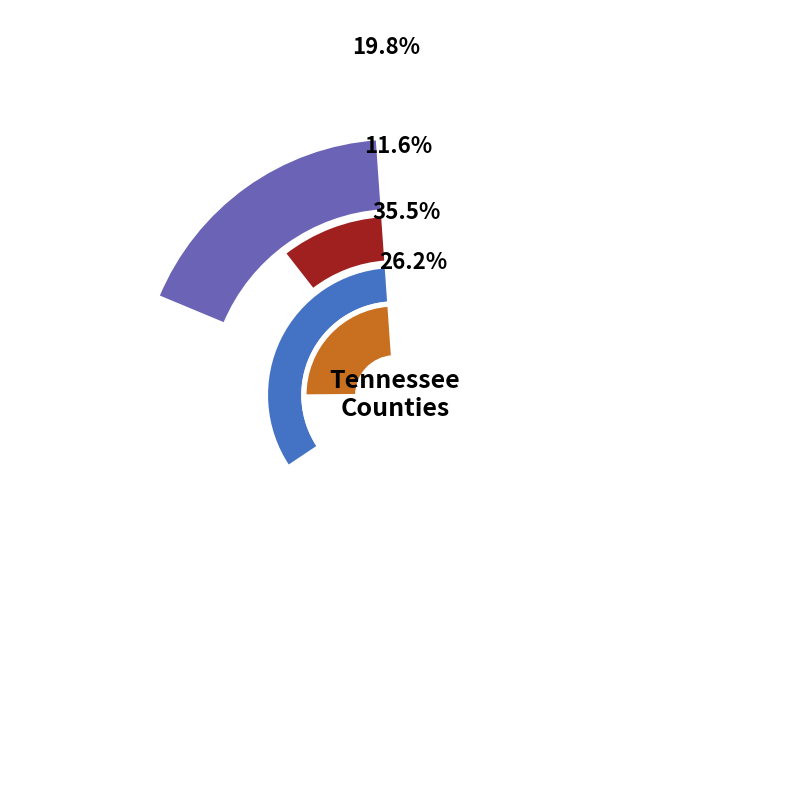

To the nearest percent, what percentage of the pie is Anderson?

20%